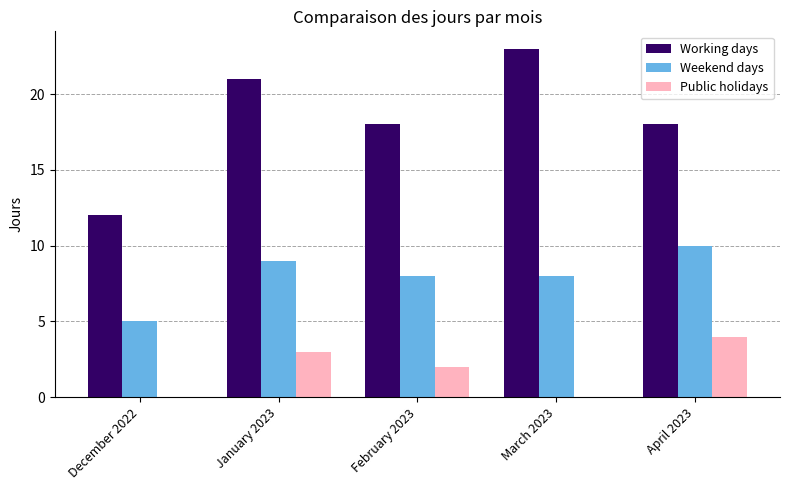

At which label does Weekend days reach its peak?

April 2023